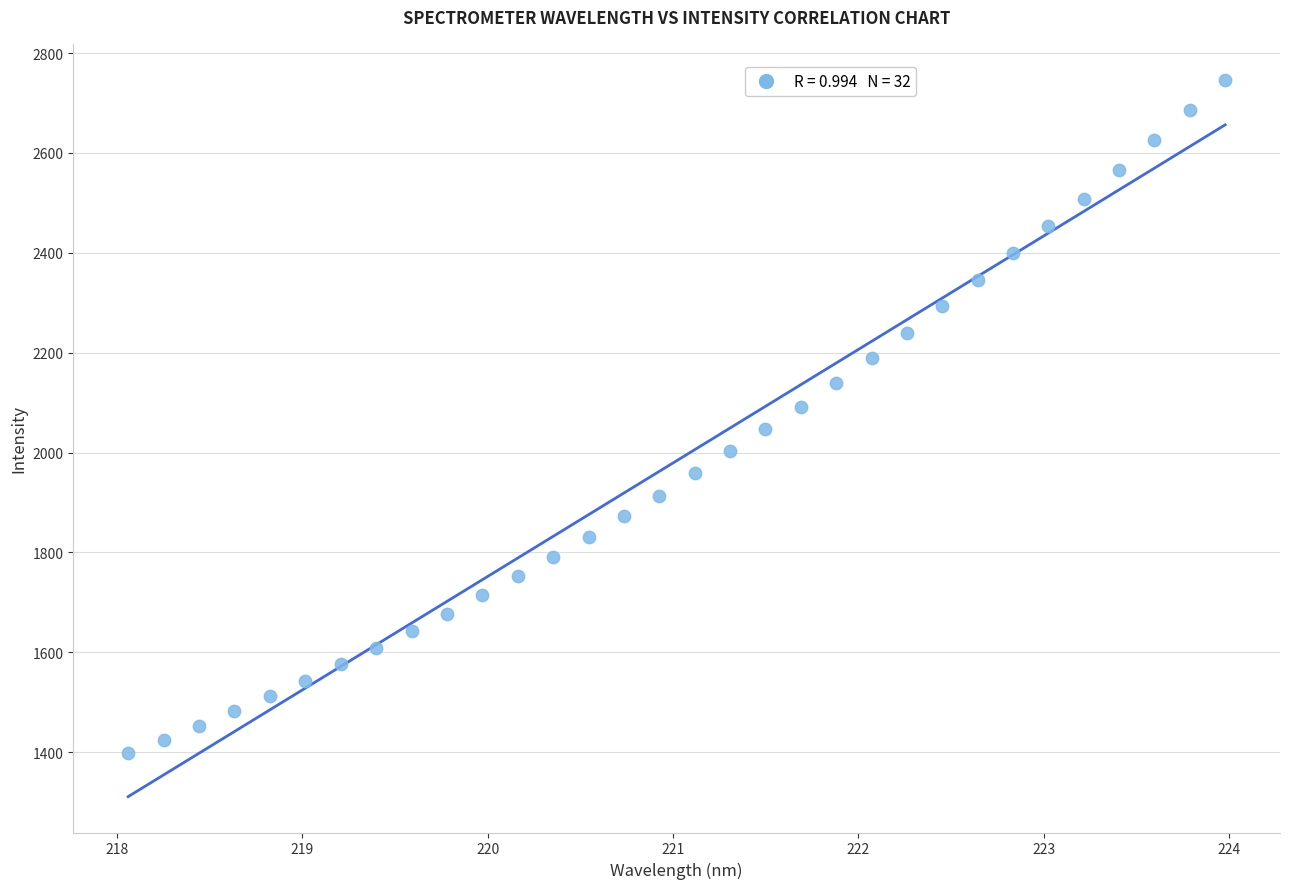

What is the range of Y values (max minus min)?

1349.2